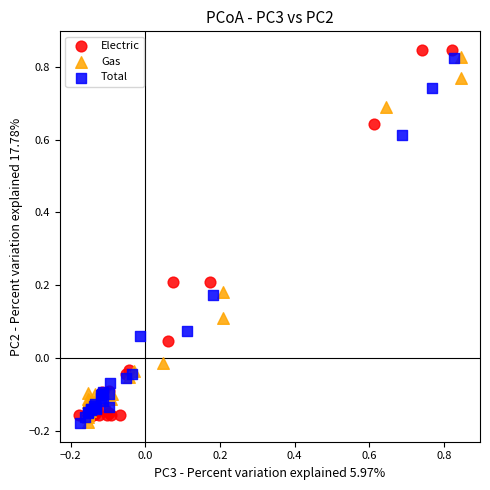

What are all the series names shown in the legend?

Electric, Gas, Total